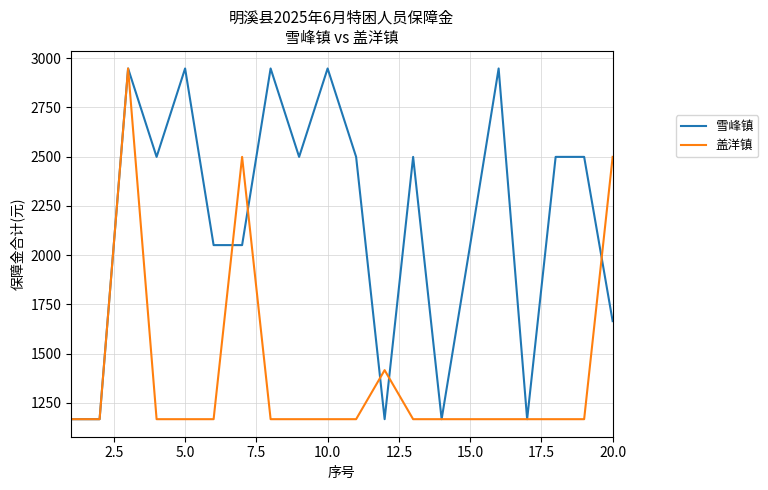

What is the maximum value shown in the chart?

2948